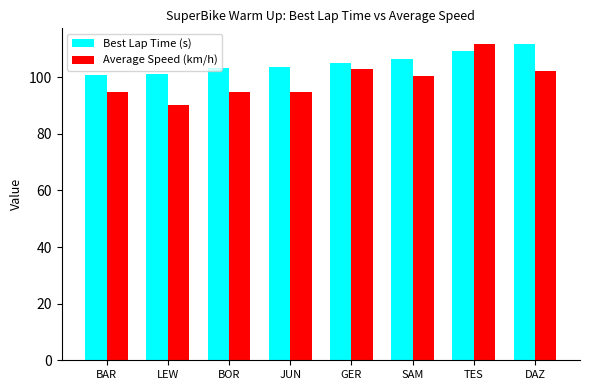

Which series has the widest spread of values?

Average Speed (km/h)